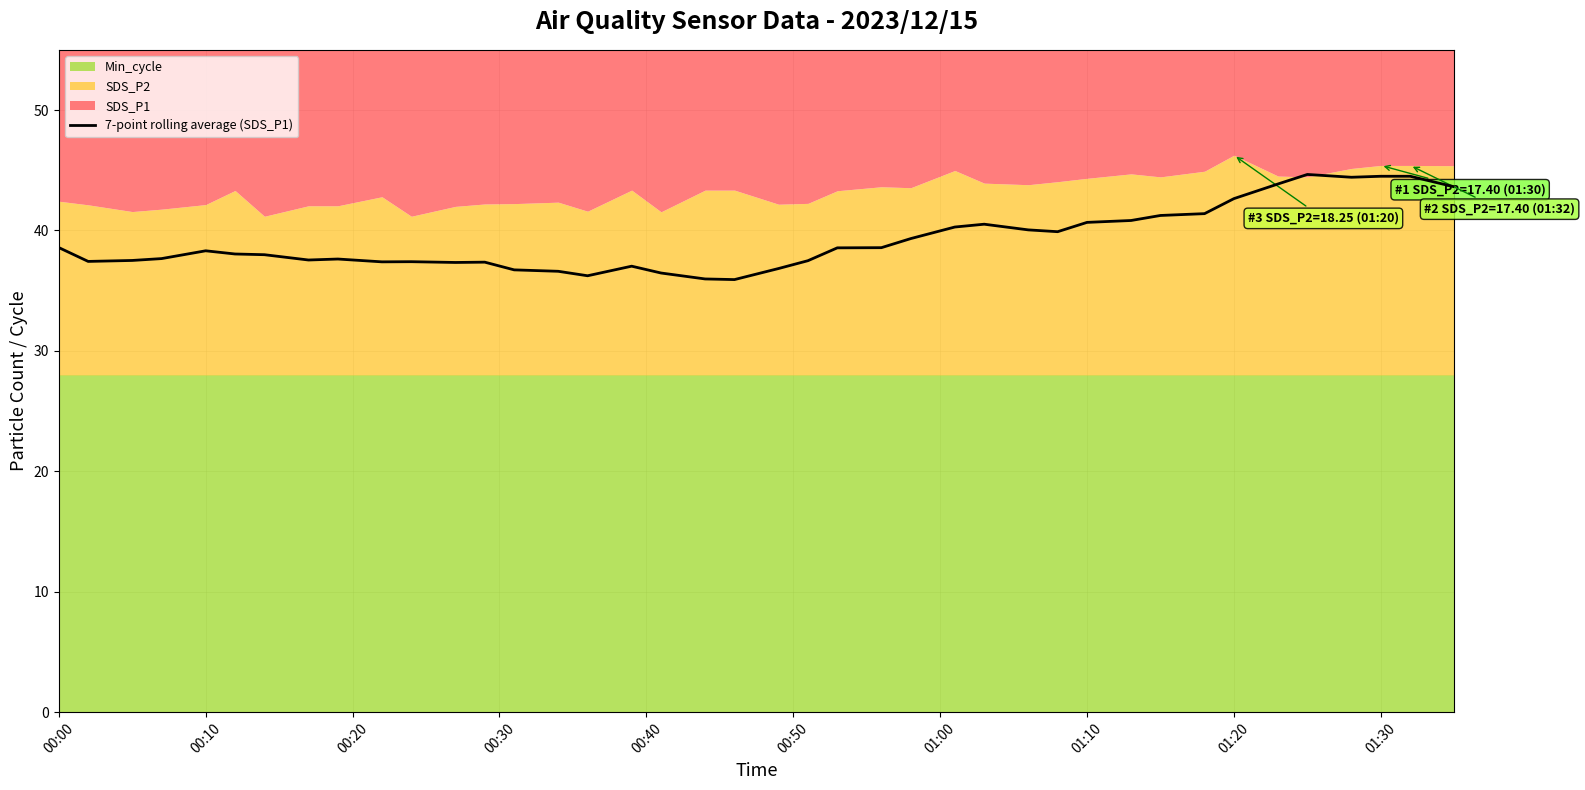

True or false: 7-point rolling average (SDS_P1) has a value of 38.6 at 00:00.

True